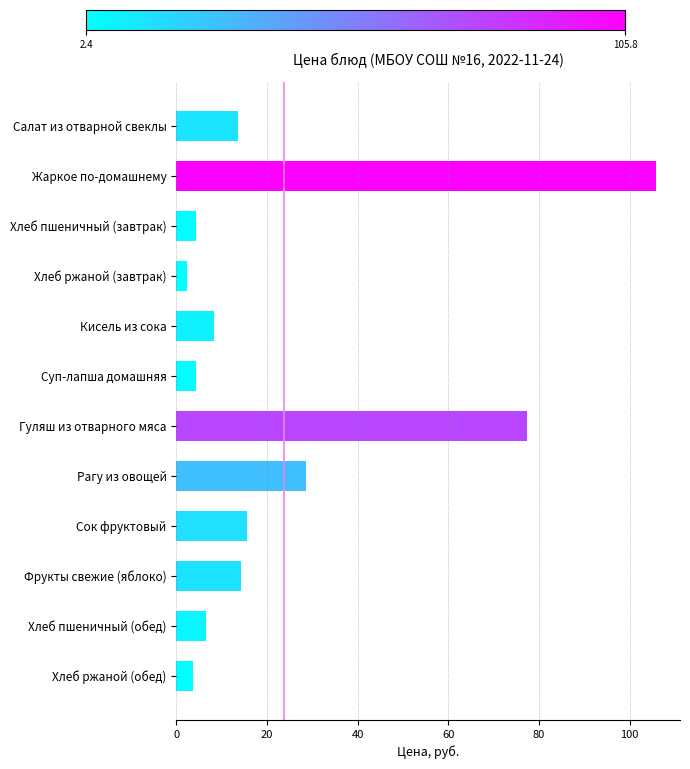

What is the greatest value displayed?

105.8